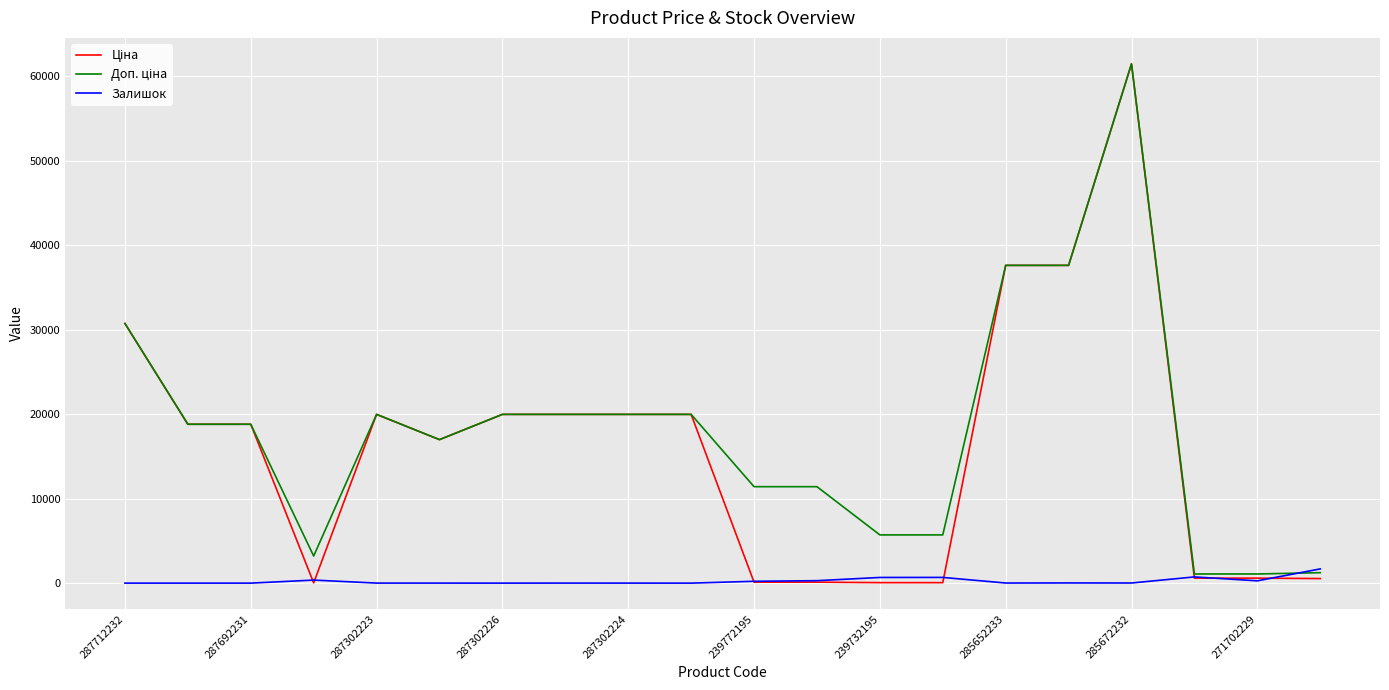

What is the maximum value for Залишок?

1682.0